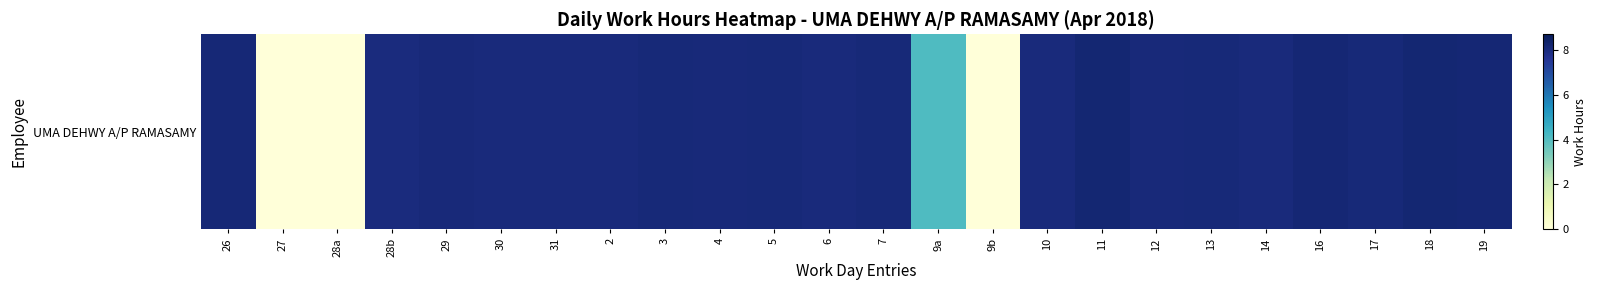

How many values are above zero?

21